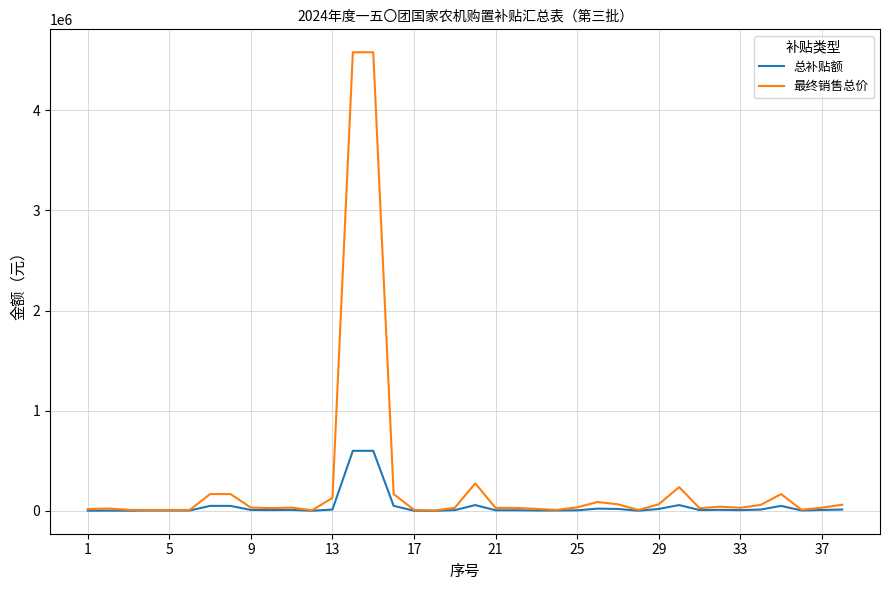

What is the greatest value displayed?

4580000